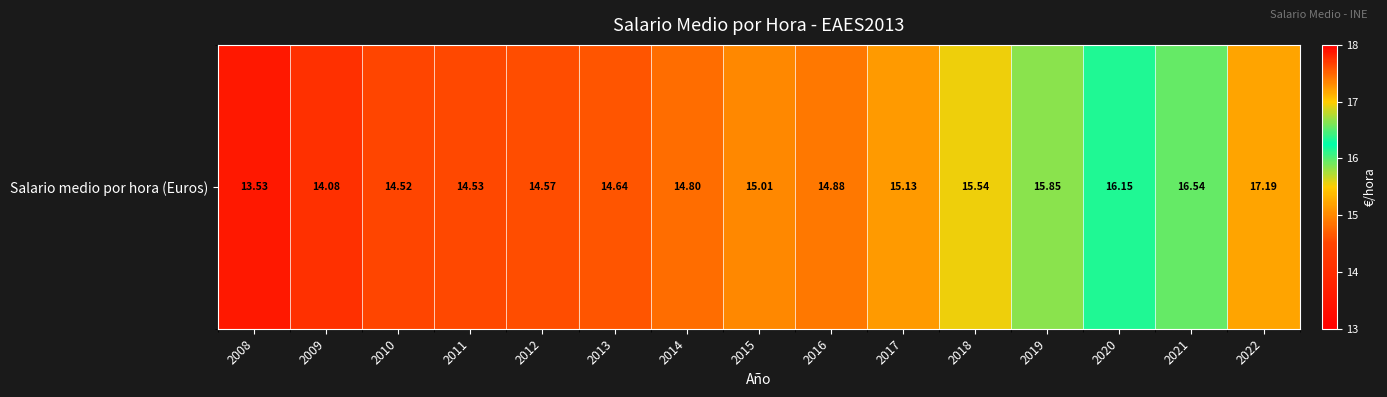

What is the change in value from 2009 to 2015?

+0.9